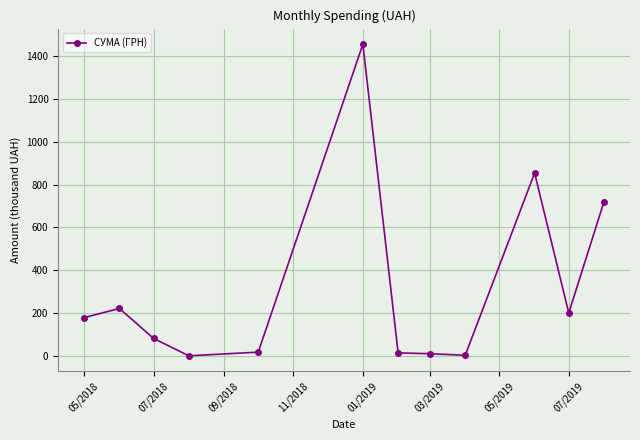

True or false: the data has more than 0 interior local peaks.

True